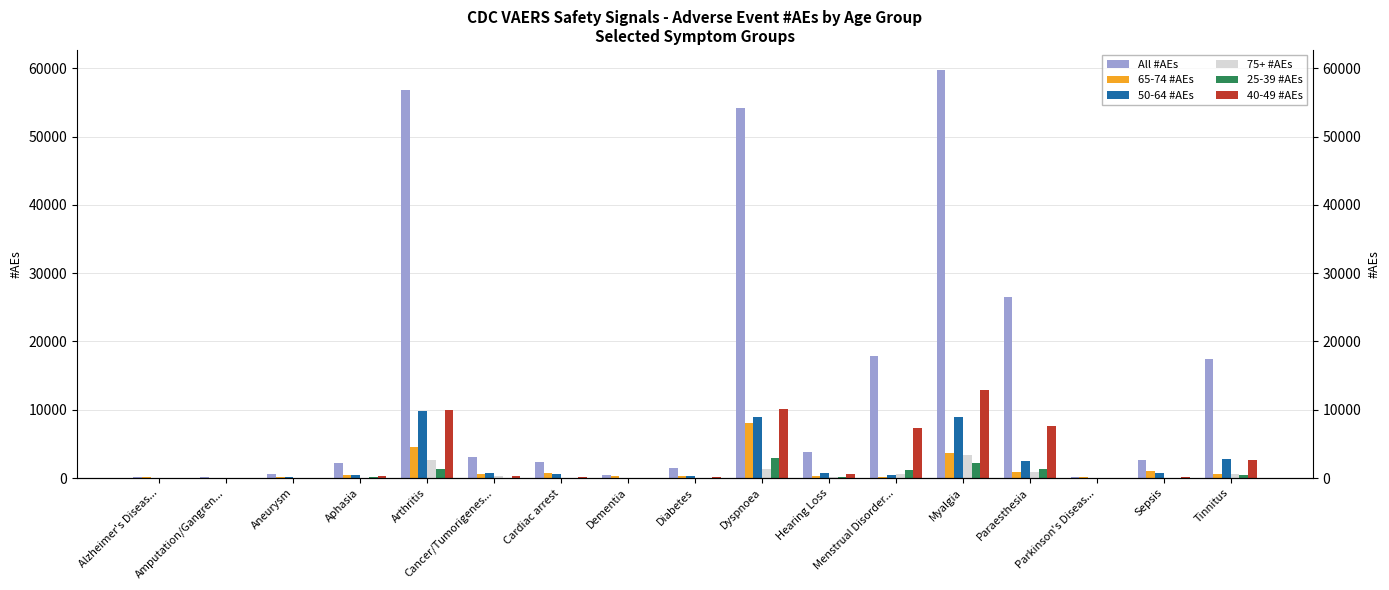

Are the bars horizontal?

No